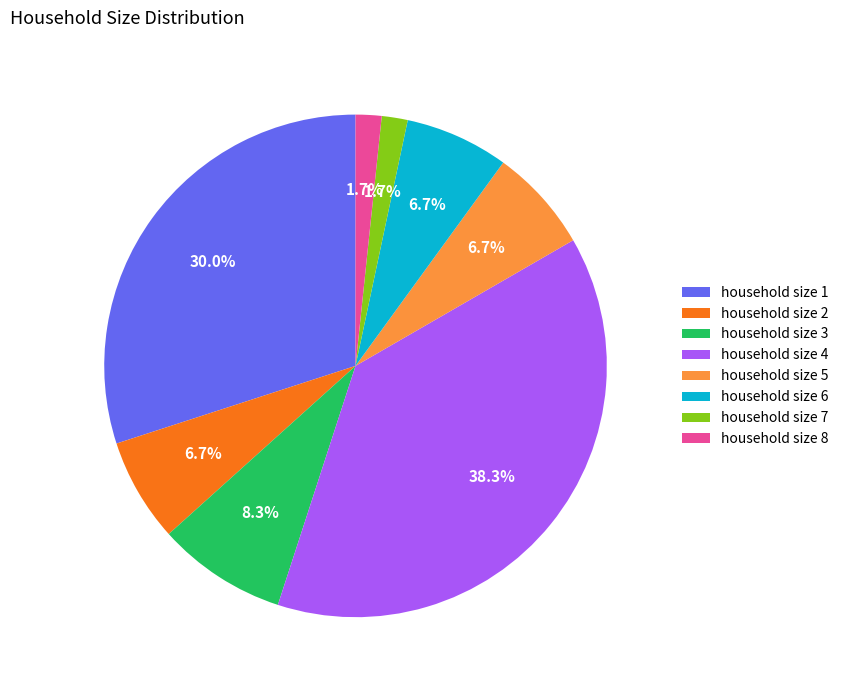

Is the sum of household size 7 and household size 4 greater than half?

No